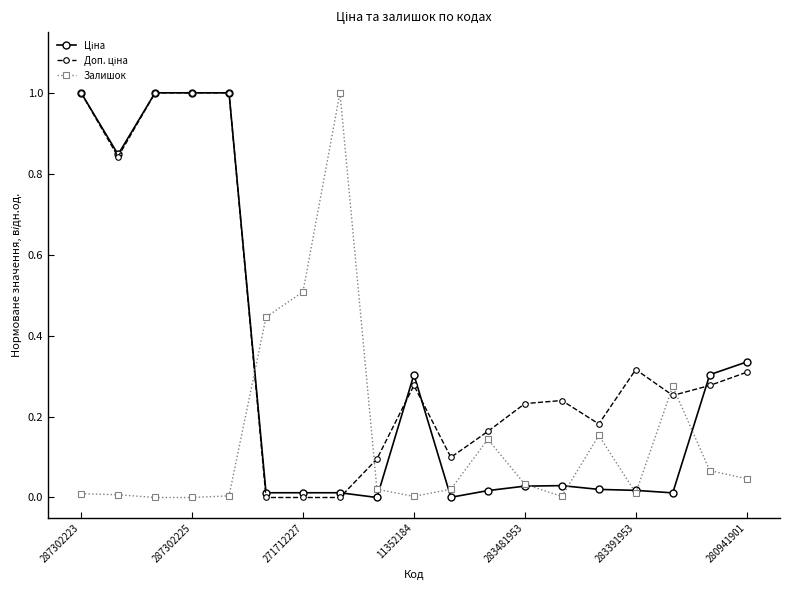

True or false: Залишок has more than 1 points higher than both neighbors.

True